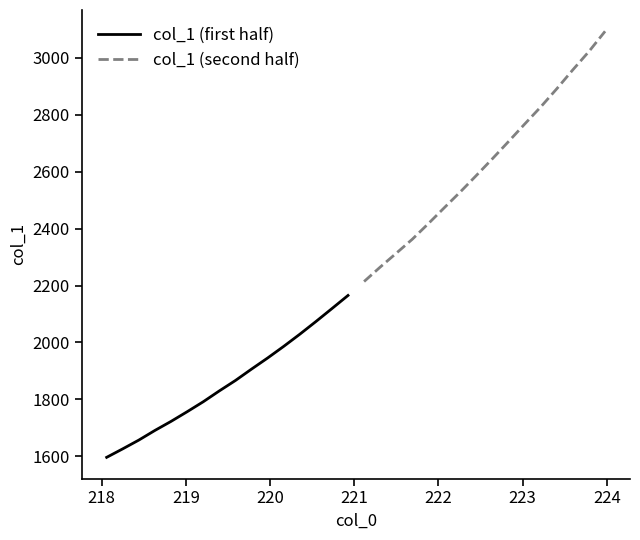

True or false: col_1 (first half) has more than 2 points higher than both neighbors.

False